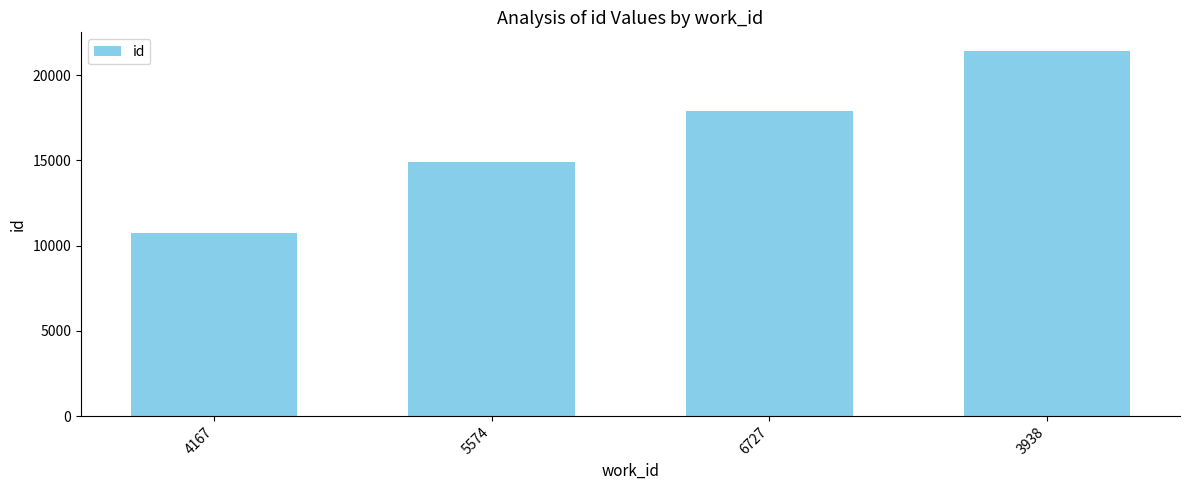

List the labels in order of value, largest first.

3938, 6727, 5574, 4167